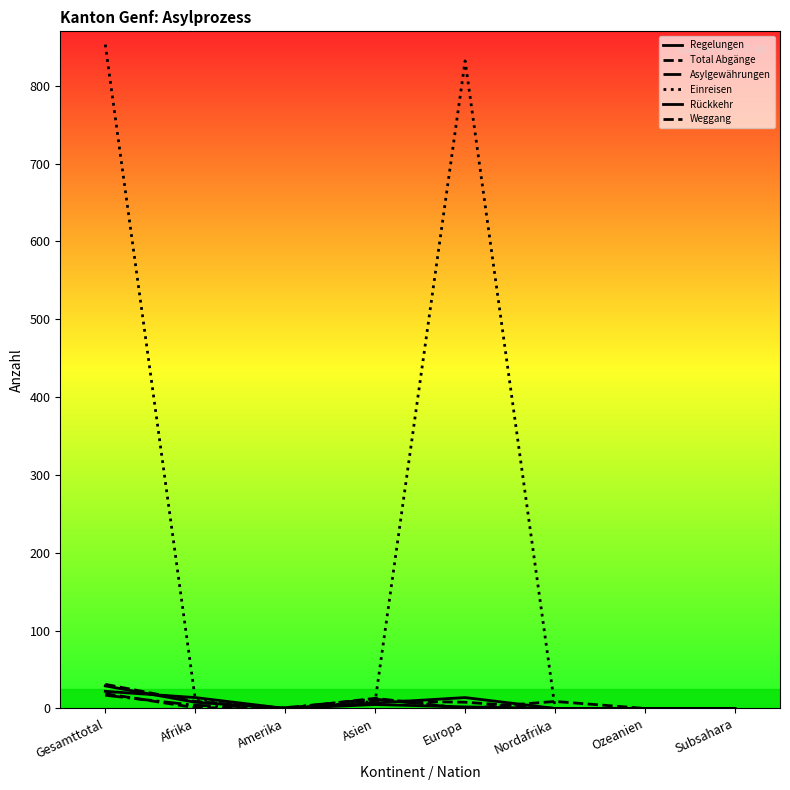

Between Gesamttotal and Asien, which series saw the biggest shift?

Einreisen